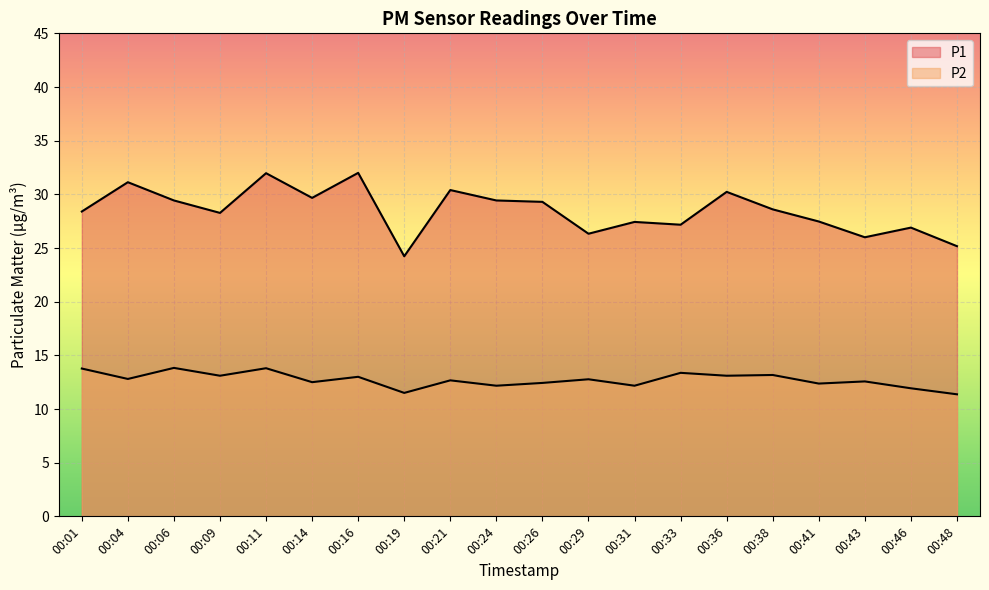

At which label does P2 reach its peak?

00:06